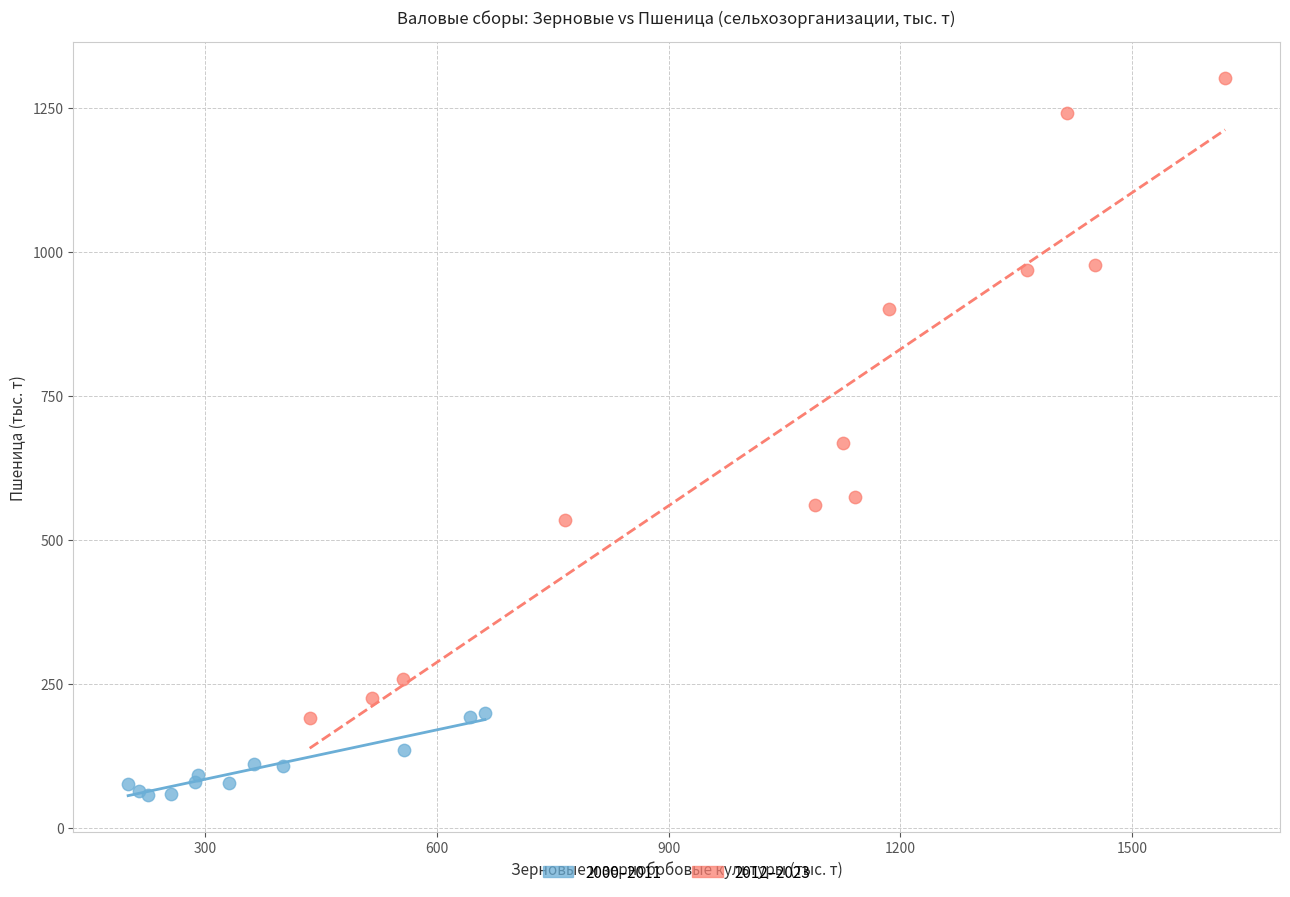

Which series contains the lowest Y value?

2000–2011